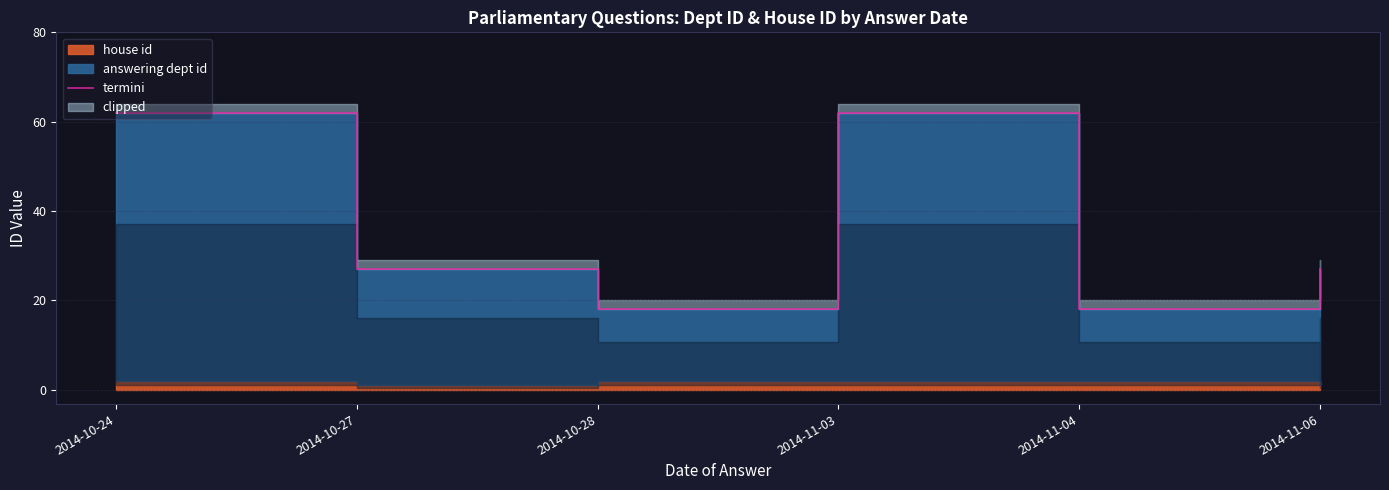

Approximately how many times larger is the value at 2014-11-04 compared to 2014-10-24?

0.3